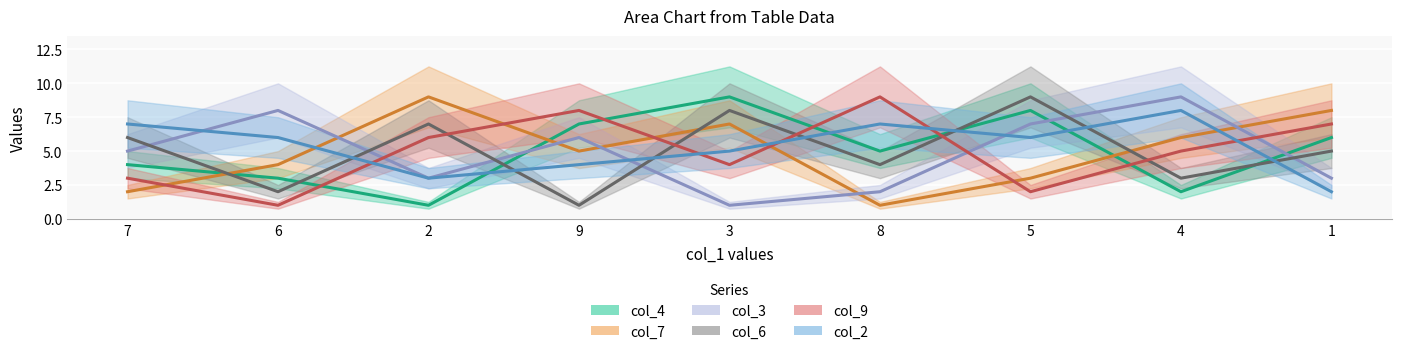

Between 5 and 4, which series saw the biggest shift?

col_4